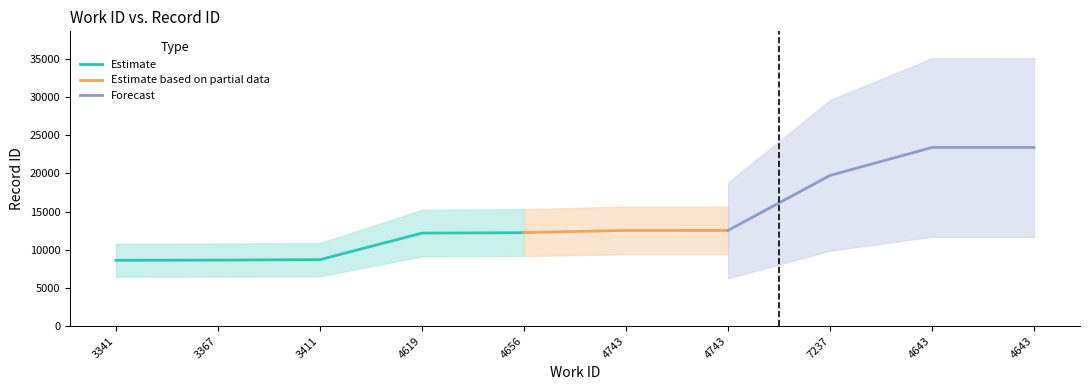

True or false: there are more than 0 points higher than both neighbors.

False